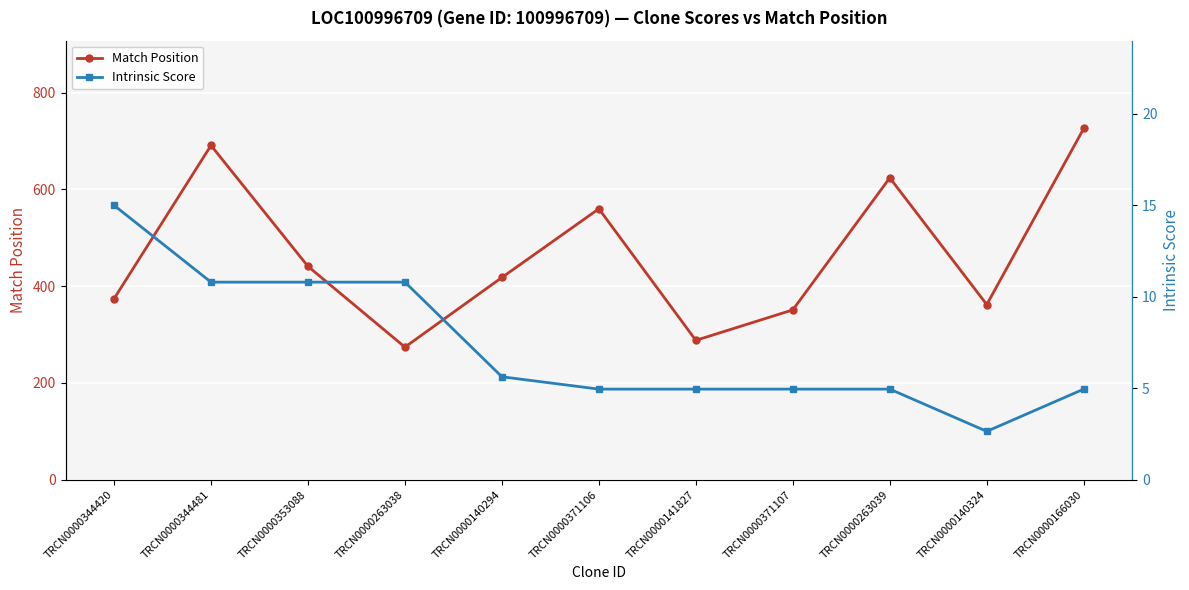

At how many categories does at least one series exceed 311?

9